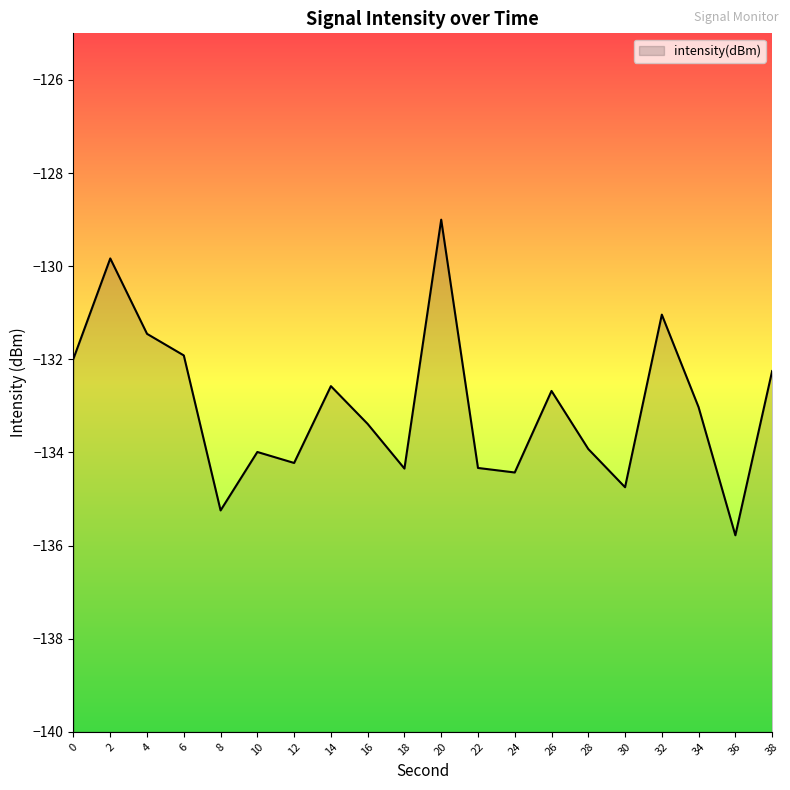

Reading left to right, list all the values displayed in this chart.

-132.0	-129.8	-131.5	-131.9	-135.2	-134.0	-134.2	-132.6	-133.4	-134.3	-129.0	-134.3	-134.4	-132.7	-133.9	-134.7	-131.0	-133.0	-135.8	-132.3